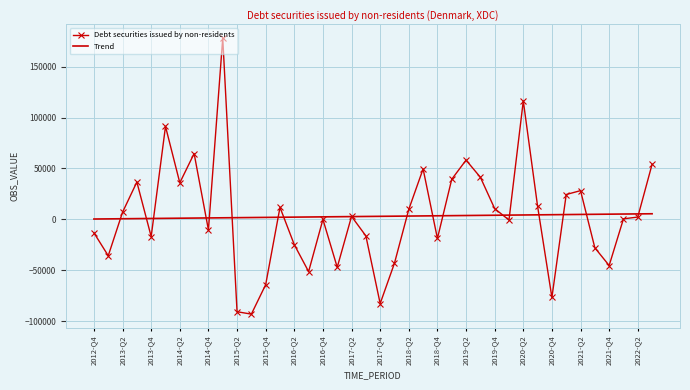

What is the smallest value displayed?

-93192.0